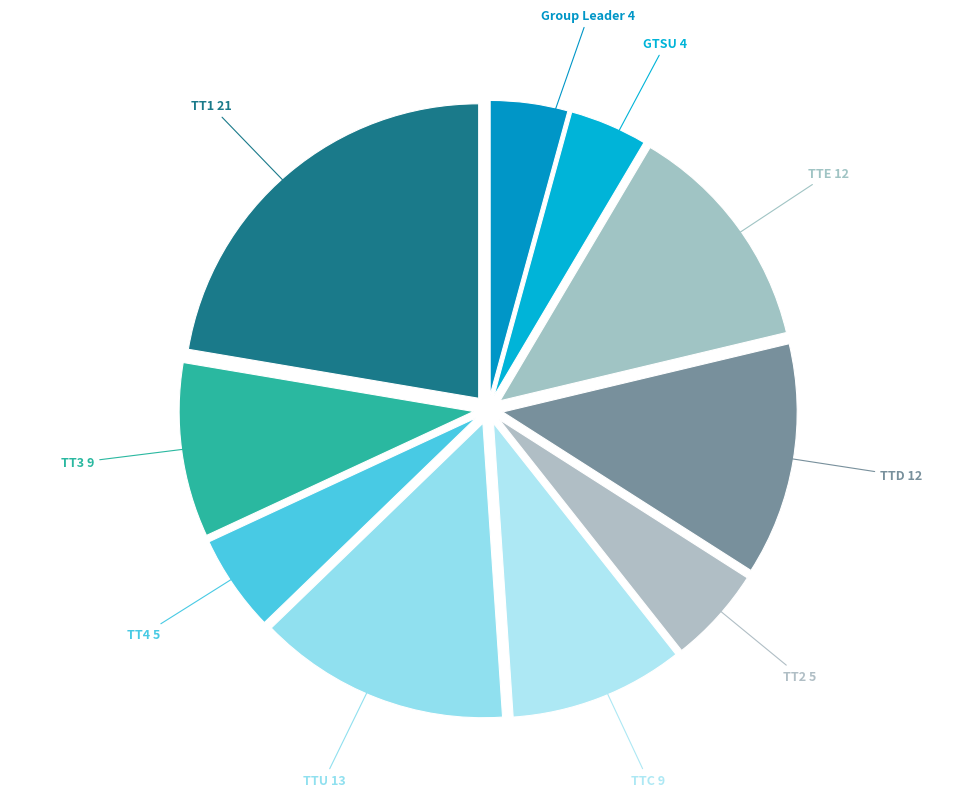

Which category has the biggest portion of the pie?

TT1 21